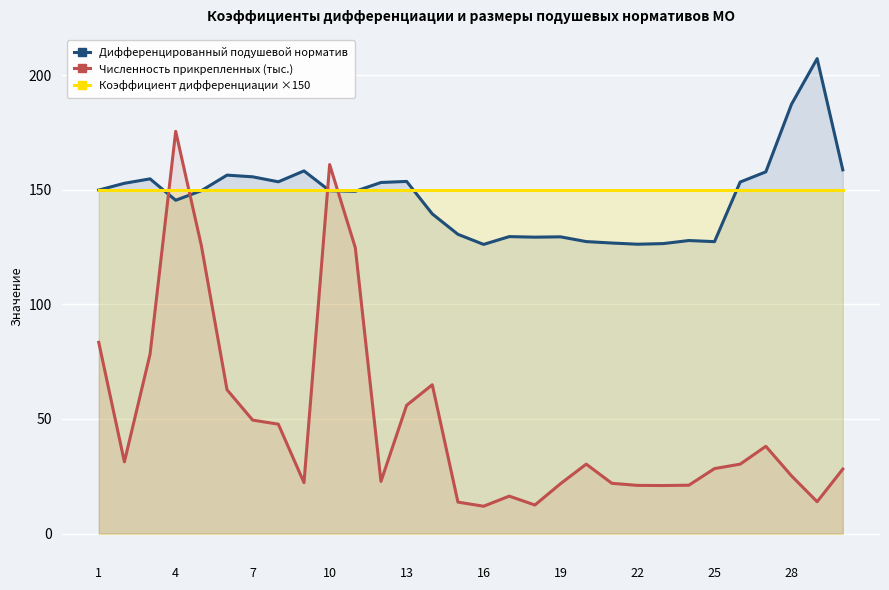

True or false: Численность прикрепленных (тыс.) and Коэффициент дифференциации ×150 intersect in this chart.

True